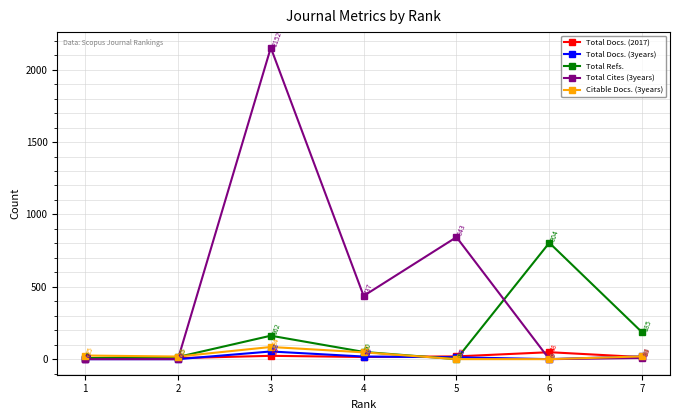

Reading left to right, transcribe all the data shown in this chart.

Total Docs. (2017): 3	7	23	15	19	48	14
Total Docs. (3years): 0	0	53	18	13	0	19
Total Refs.: 7	15	162	50	0	804	185
Total Cites (3years): 0	0	2152	437	843	0	8
Citable Docs. (3years): 25	18	84	47	0	0	19